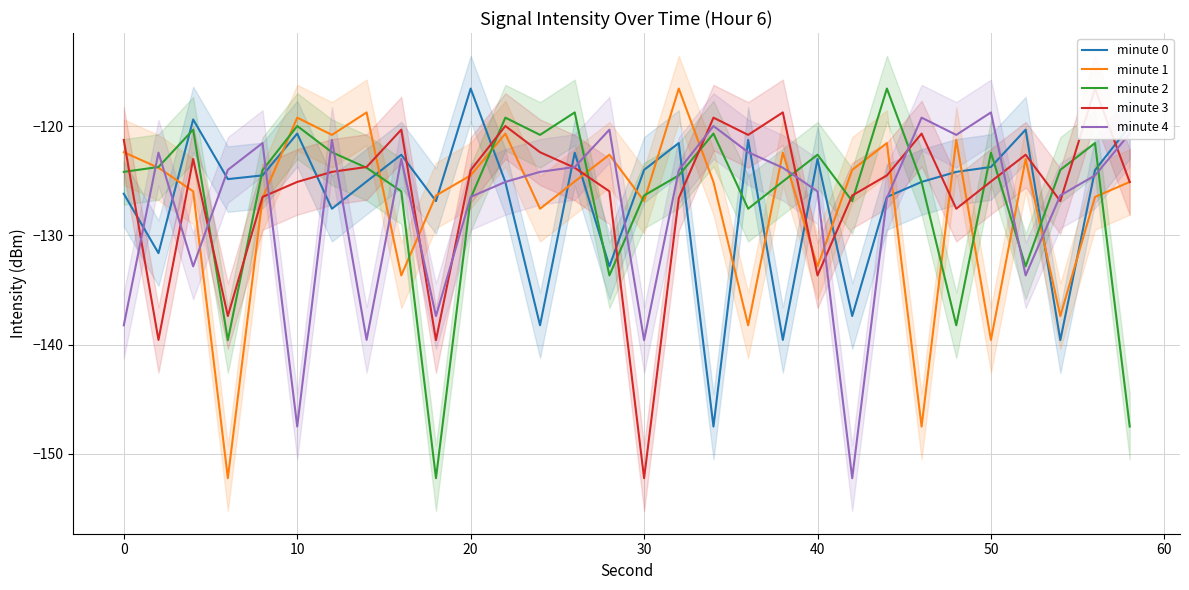

The minute 4 series shows -126.5 at 20. True or false?

True